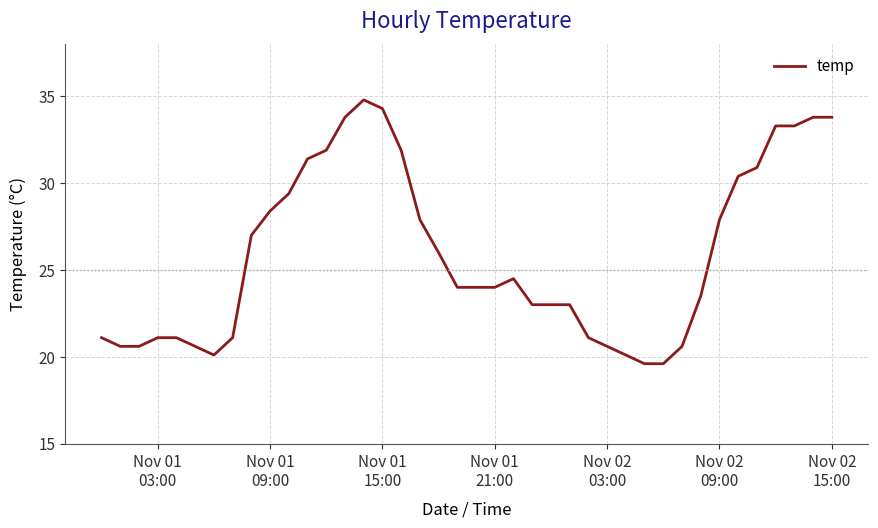

What is the difference between the maximum and minimum values?

15.2